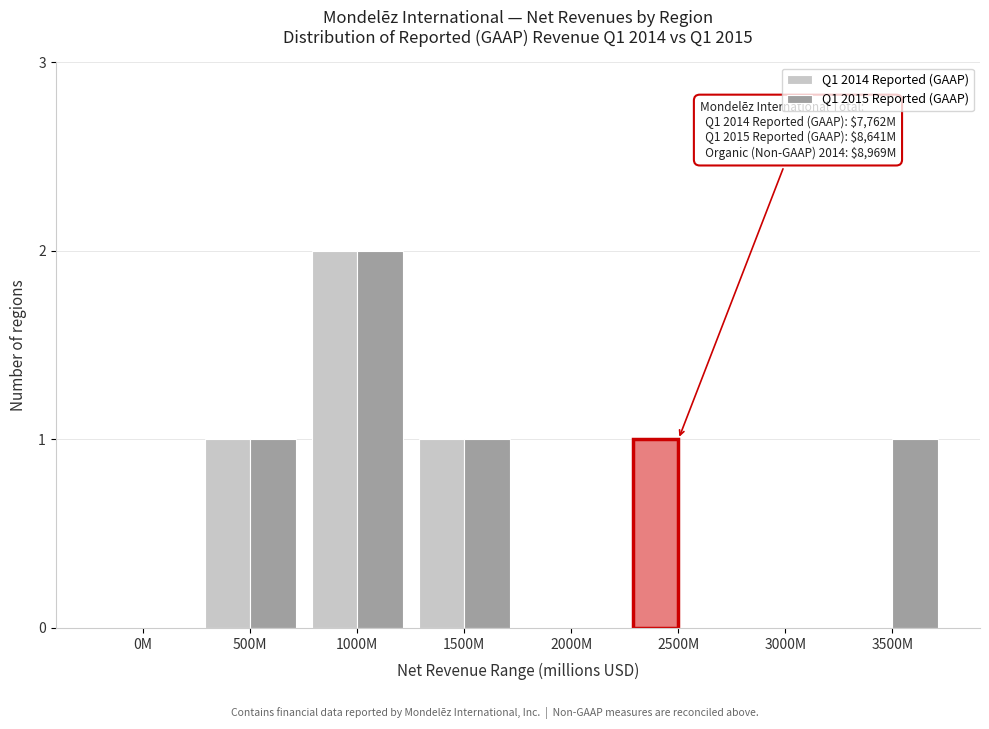

Reading right to left, list all the values displayed in this chart.

Q1 2014 Reported (GAAP): 3500M=0	3000M=0	2500M=1	2000M=0	1500M=1	1000M=2	500M=1	0M=0
Q1 2015 Reported (GAAP): 3500M=1	3000M=0	2500M=0	2000M=0	1500M=1	1000M=2	500M=1	0M=0